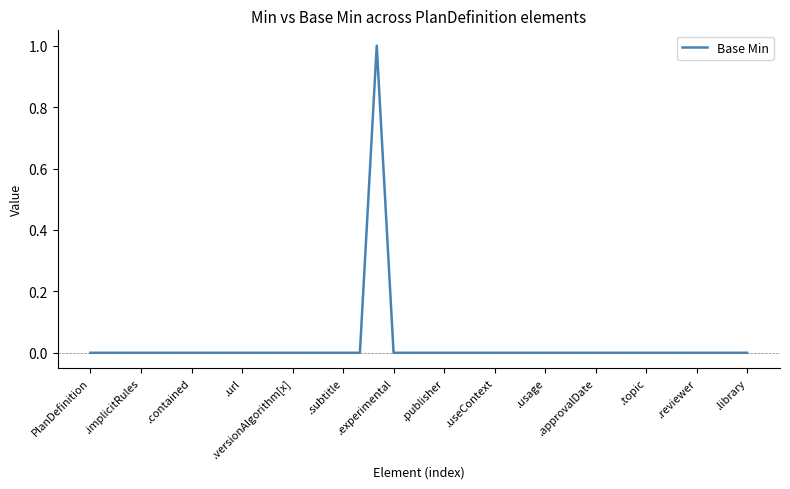

How many lines are shown in the chart?

1